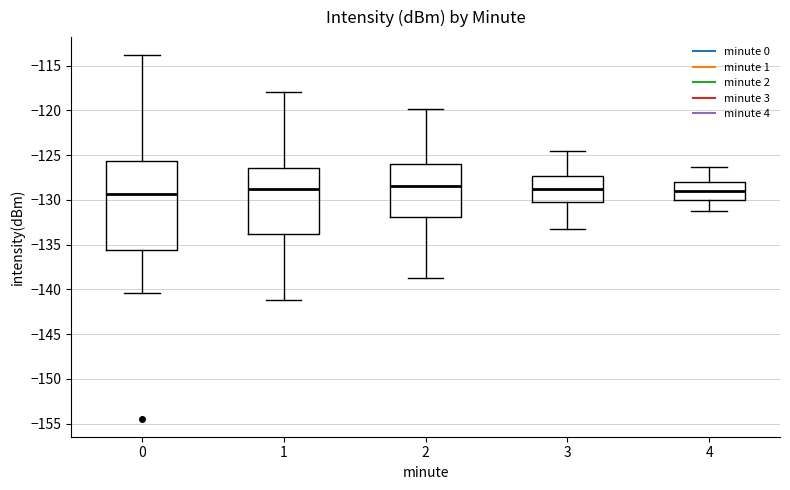

Reading left to right, read every box against the y-axis: the position of its median line, the range the box covers, and the ends of its whiskers. The values are not printed on the chart, so give them approximately, as read against the axis.

0: median -129.5, box -135.5 to -125.5, whiskers -140.5 to -114.0
1: median -129.0, box -134.0 to -126.5, whiskers -141.0 to -118.0
2: median -128.5, box -132.0 to -126.0, whiskers -138.5 to -120.0
3: median -129.0, box -130.5 to -127.5, whiskers -133.0 to -124.5
4: median -129.0, box -130.0 to -128.0, whiskers -131.0 to -126.5